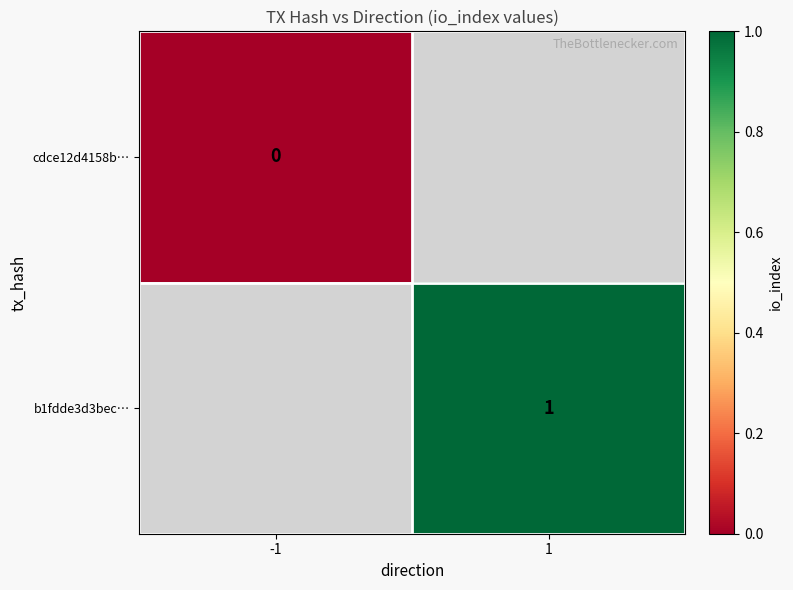

The value of b1fdde3d3bec… at 1 is 1. True or false?

True